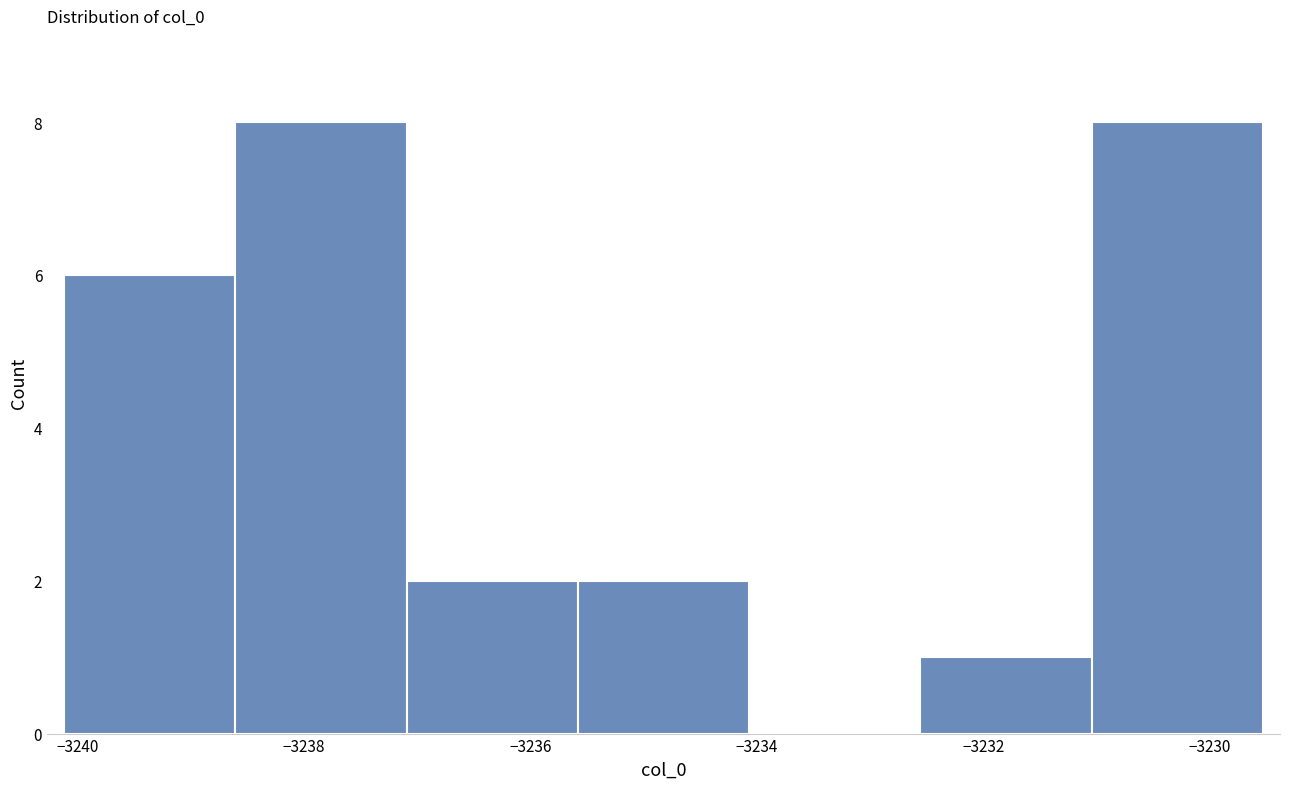

Reading left to right, transcribe this chart: for each bar, give the range it covers on the x-axis and its height. Neither the bar edges nor the heights are printed on the chart, so give them approximately, as read against the axes.

-3240.2 to -3238.6: 6
-3238.6 to -3237.0: 8
-3237.0 to -3235.6: 2
-3235.6 to -3234.0: 2
-3234.0 to -3232.6: 0
-3232.6 to -3231.0: 1
-3231.0 to -3229.6: 8